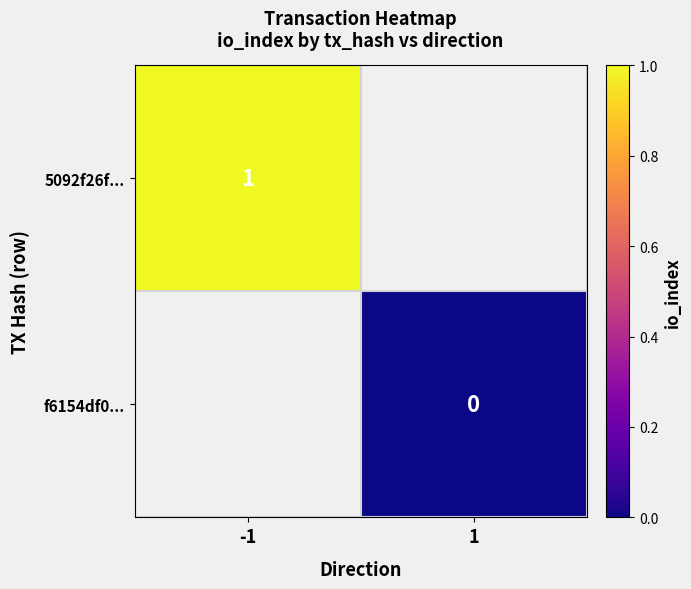

The value of 5092f26f... at -1 is 1. True or false?

True